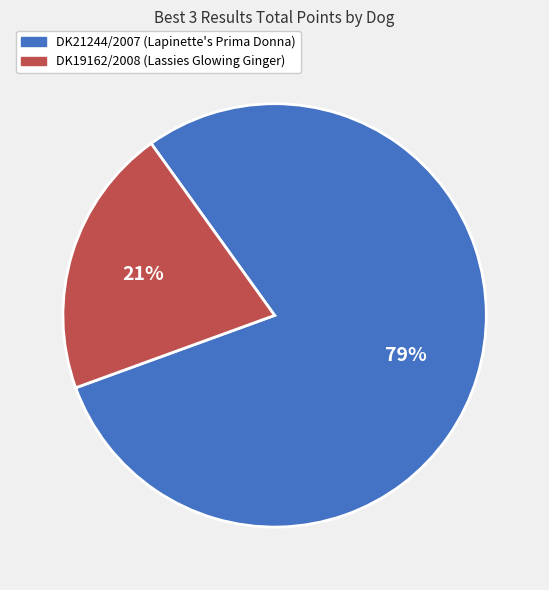

How many slices are in this pie chart?

2